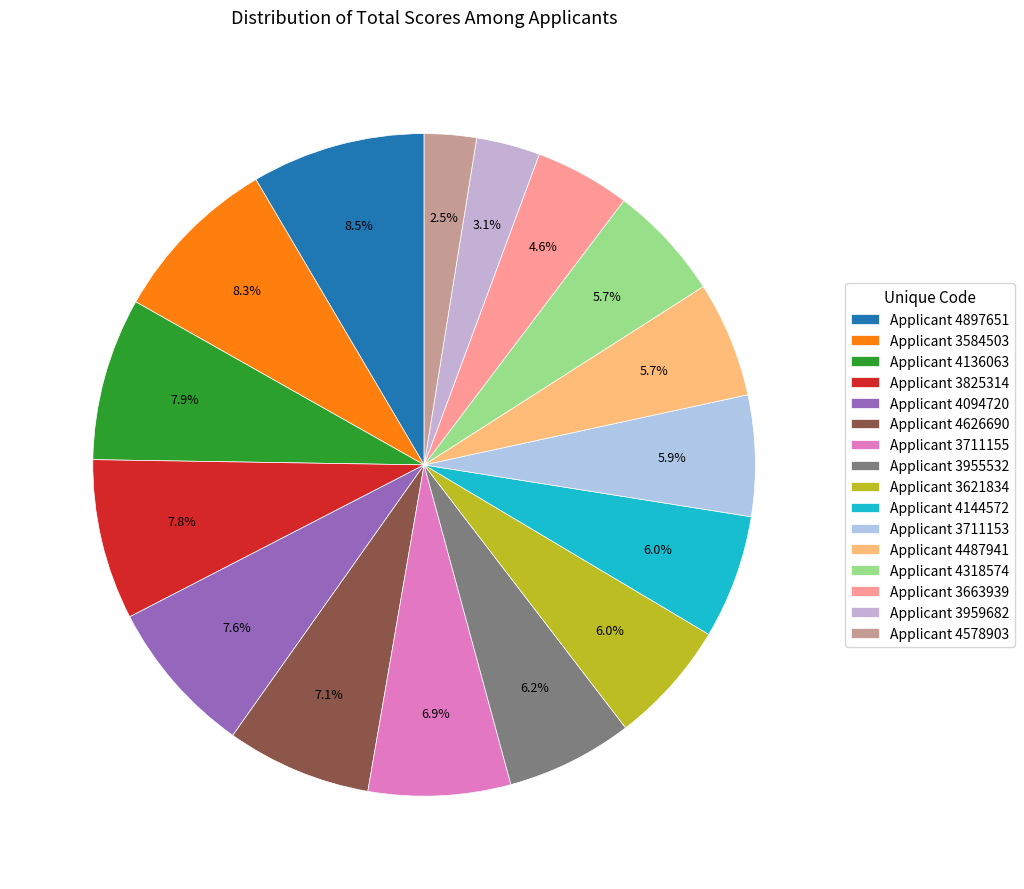

What is the smallest slice in the pie chart?

Applicant 4578903